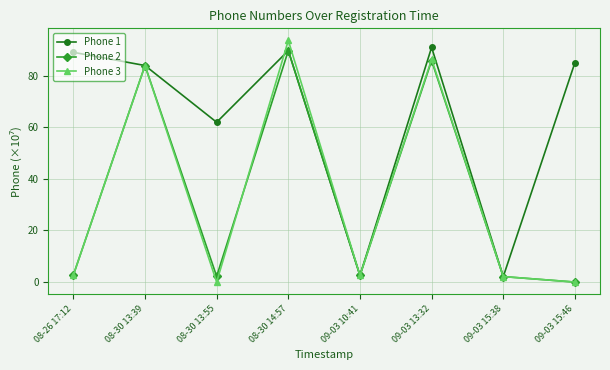

What is the sum of all Phone 2 values?

269.0